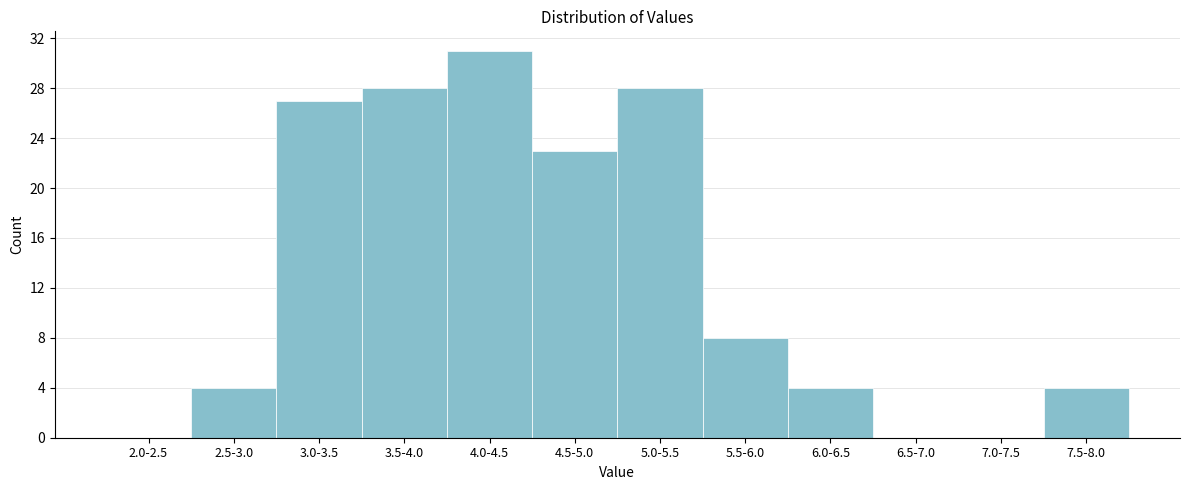

Reading left to right, list all the values displayed in this chart.

2.0-2.5=0	2.5-3.0=4	3.0-3.5=27	3.5-4.0=28	4.0-4.5=31	4.5-5.0=23	5.0-5.5=28	5.5-6.0=8	6.0-6.5=4	6.5-7.0=0	7.0-7.5=0	7.5-8.0=4